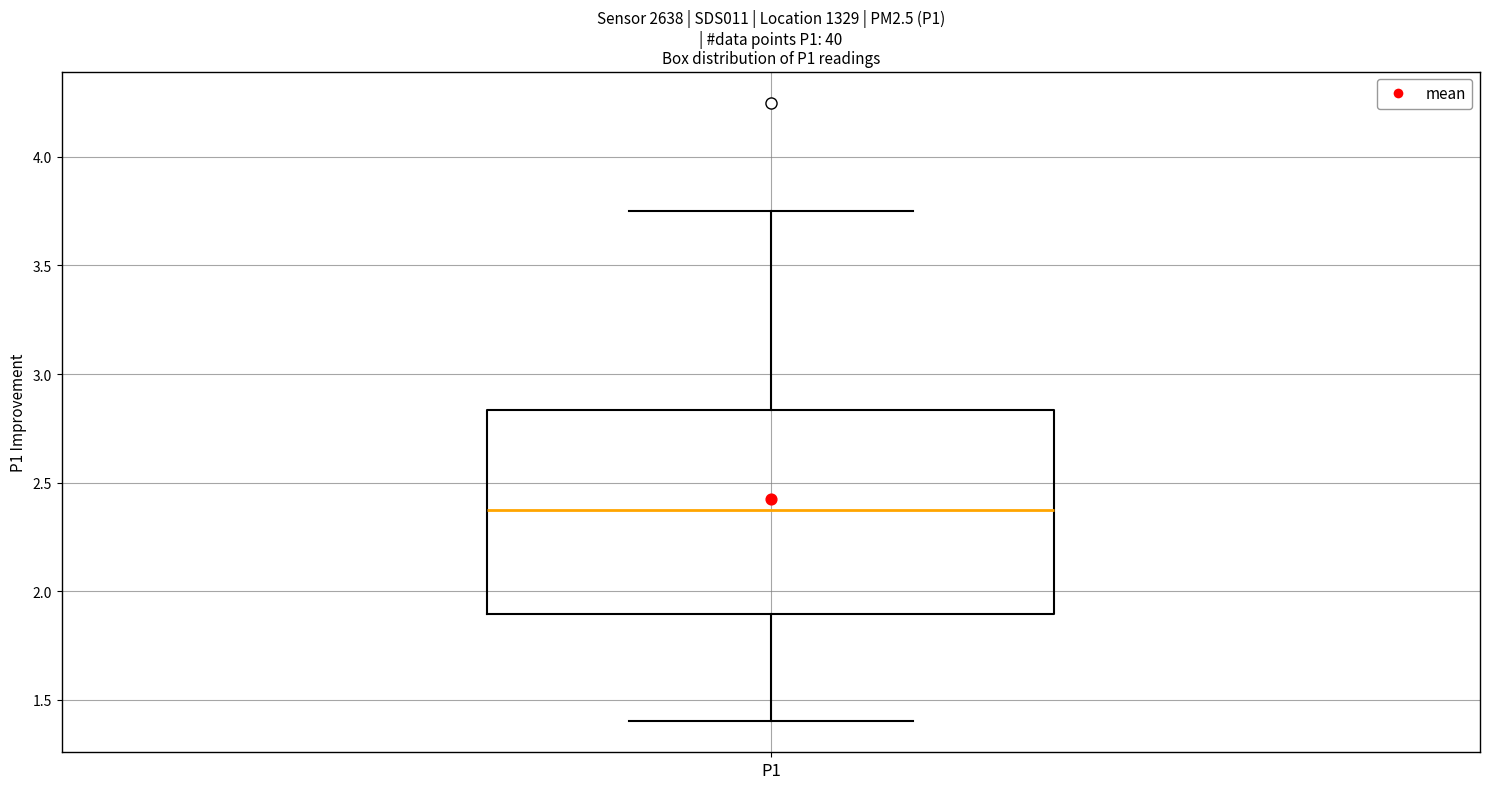

Where does the lower whisker of the box for P1 end on the y-axis? The values are not printed on the chart, so give them approximately, as read against the axis.

1.40